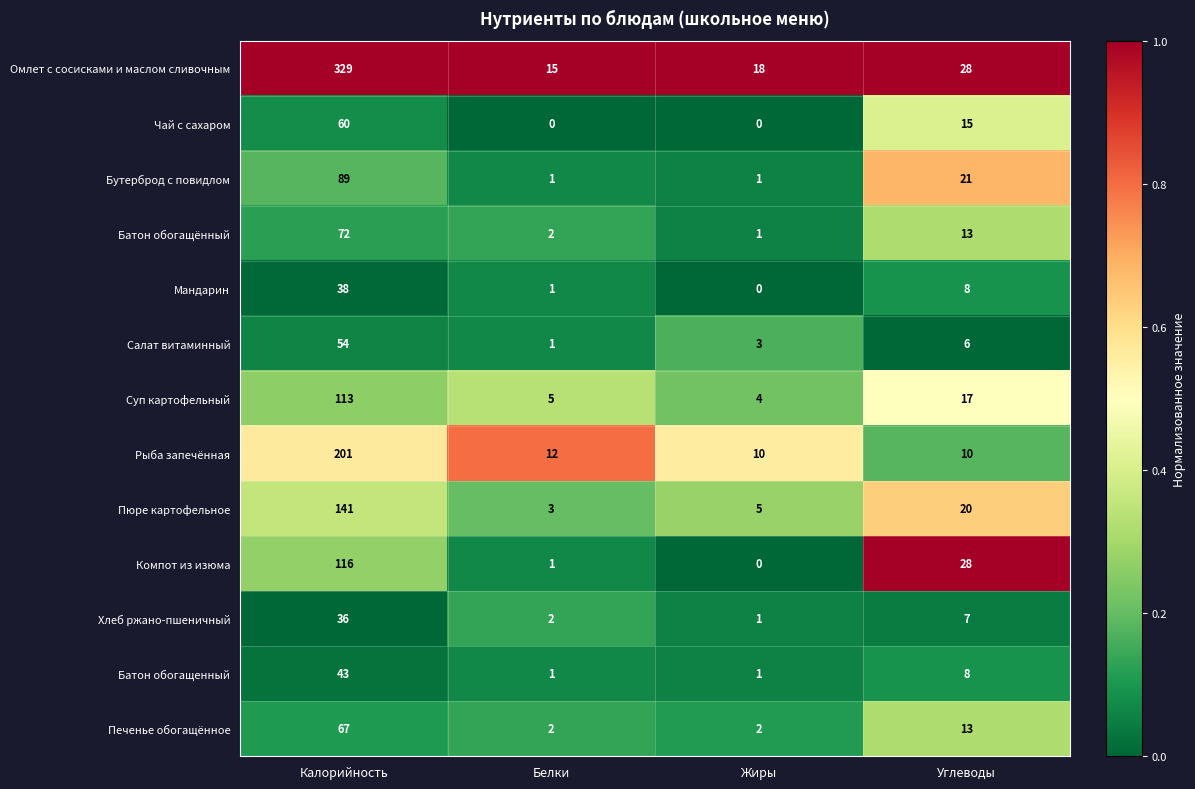

What value does the Омлет с сосисками и маслом сливочным series have at Жиры?

18